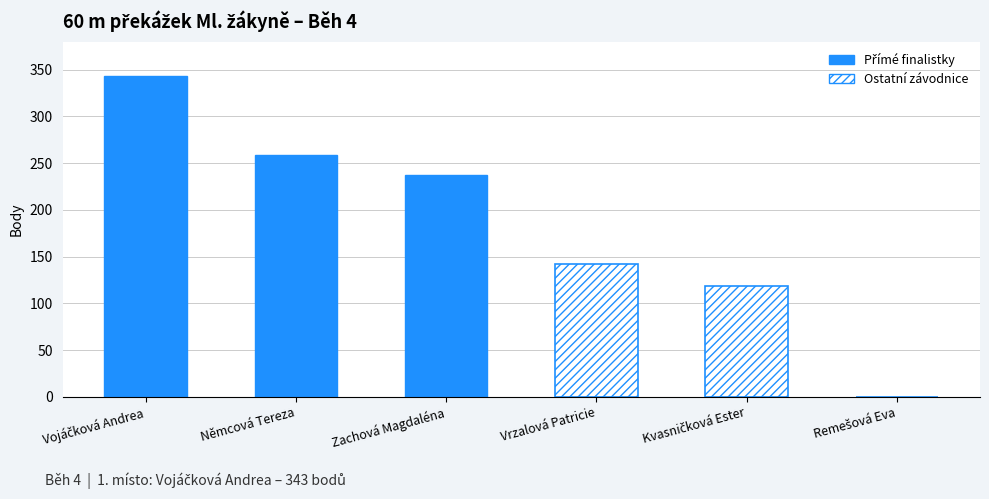

What is the approximate value of Přímé finalistky at Vojáčková Andrea?

343